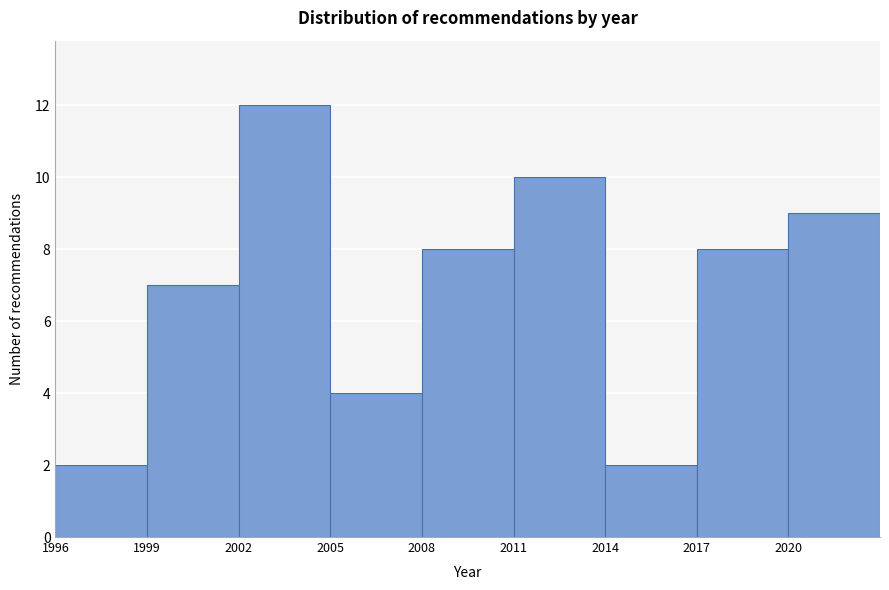

Reading left to right, transcribe this chart: for each bar, give the range it covers on the x-axis and its height. The values are not printed on the chart, so give them approximately, as read against the axis.

1996 to 1999: 2
1999 to 2002: 7
2002 to 2005: 12
2005 to 2008: 4
2008 to 2011: 8
2011 to 2014: 10
2014 to 2017: 2
2017 to 2020: 8
2020 to 2023: 9